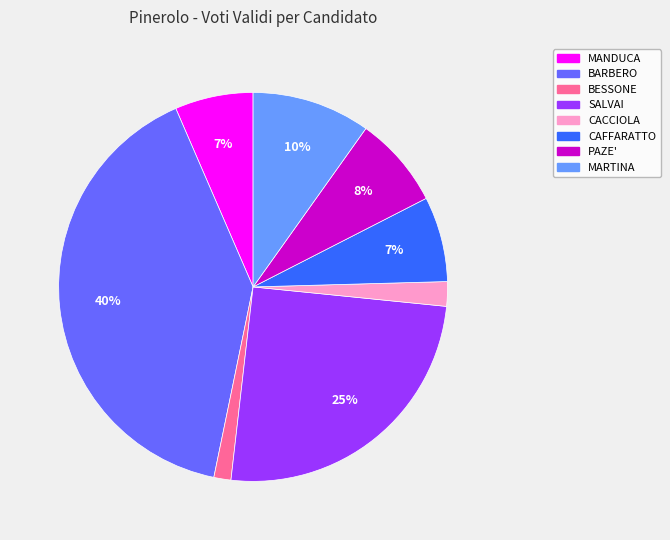

To the nearest percent, what portion does MANDUCA represent?

7%